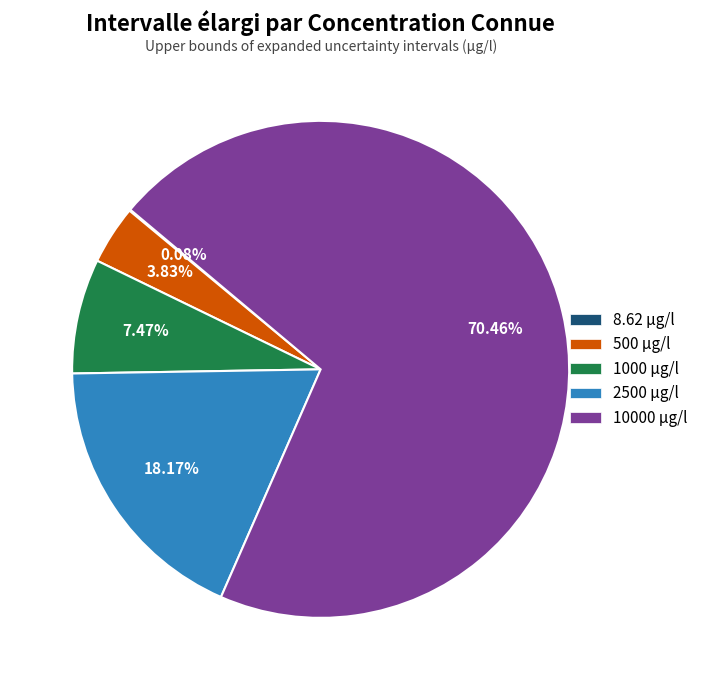

Approximately how many times larger is the value at 500 µg/l compared to 1000 µg/l?

0.5